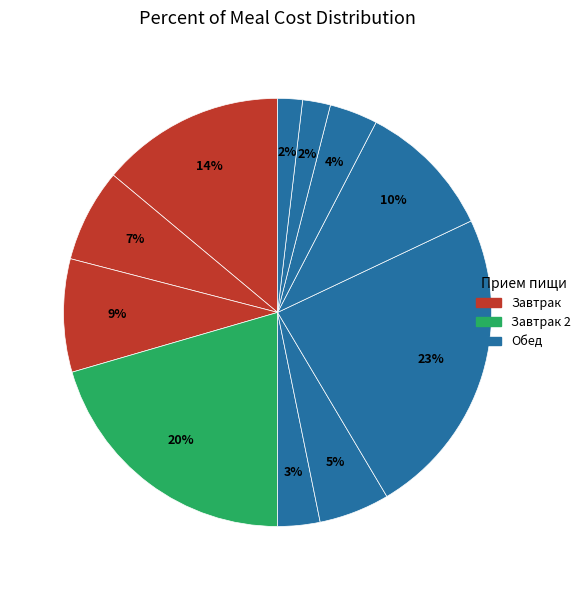

How many slices are in this pie chart?

11